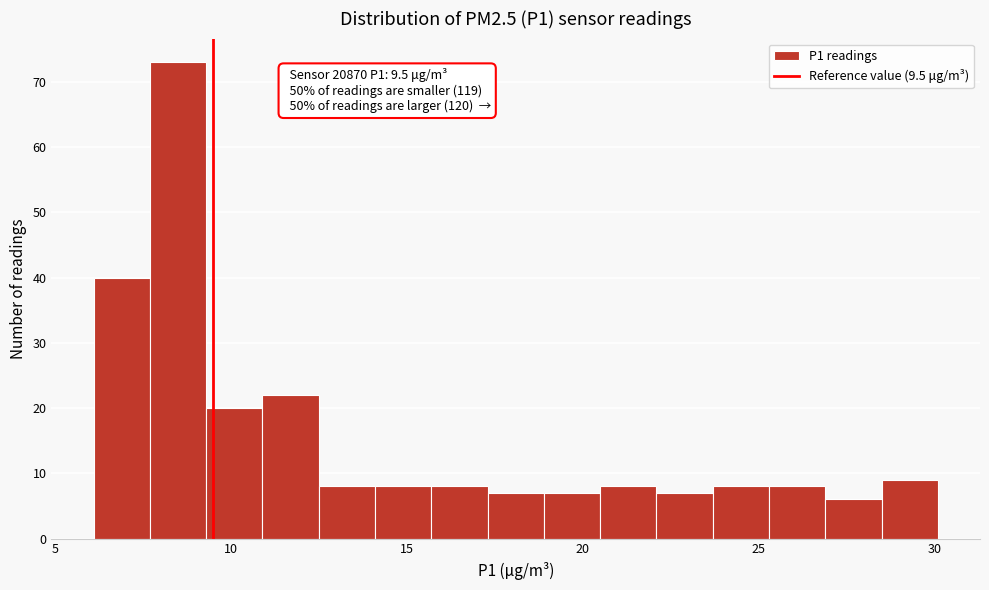

Around what value on the x-axis is the tallest bar? Give the approximate position of its centre, as read against the axis.

8.5